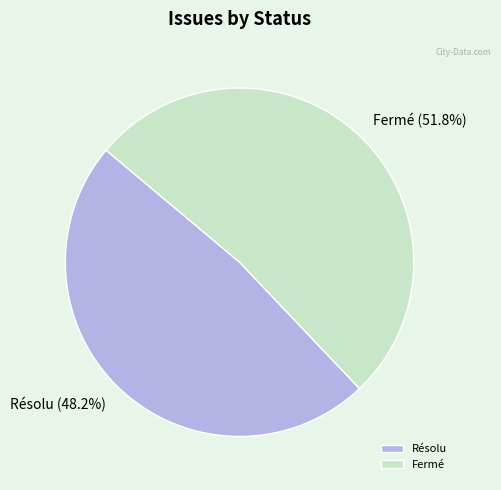

Which slice is the smallest?

Résolu